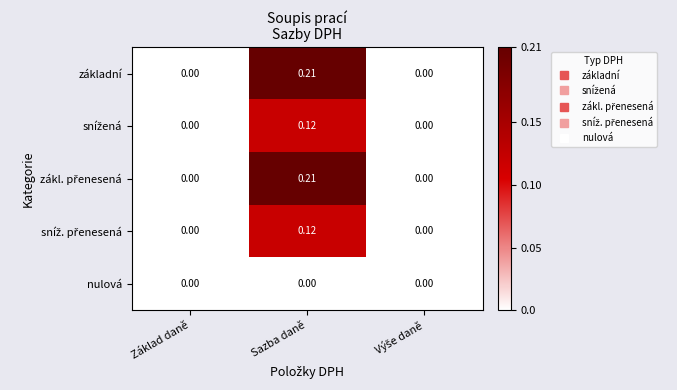

At which category is the sum across all series the highest?

Sazba daně